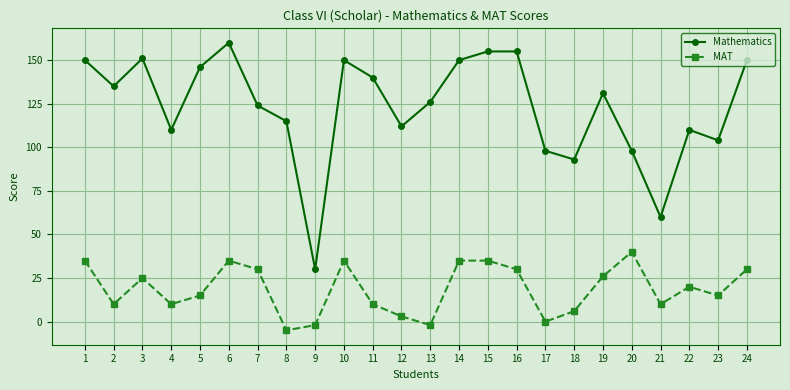

What is the minimum value for Mathematics?

30